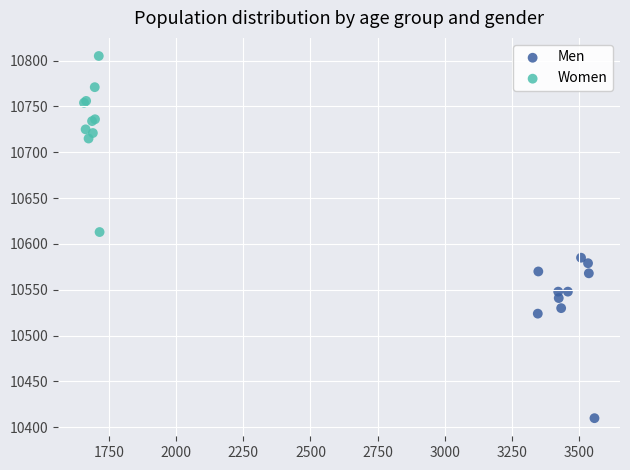

Which series contains the highest Y value?

Women